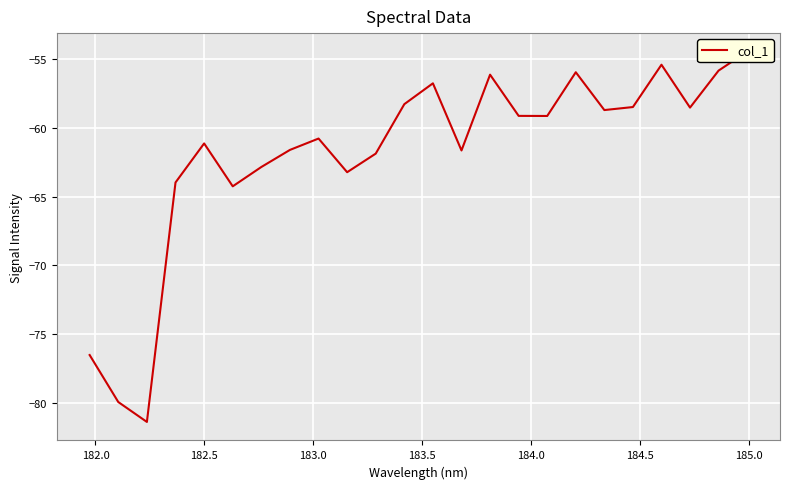

What is the value of the 3rd point from the left?

-81.4